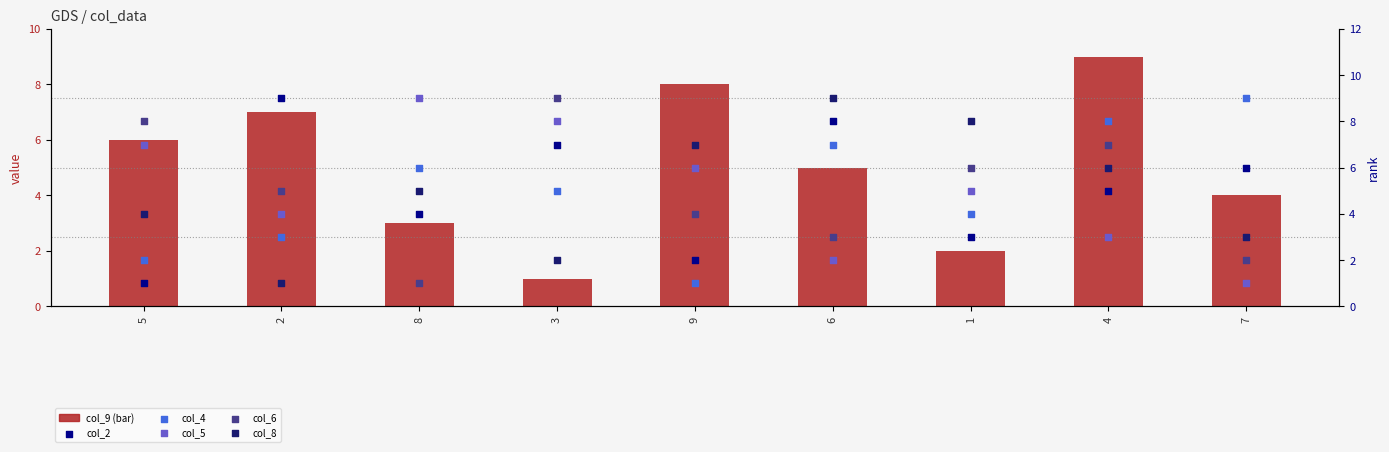

Which series contains the lowest Y value?

col_9 (bar)